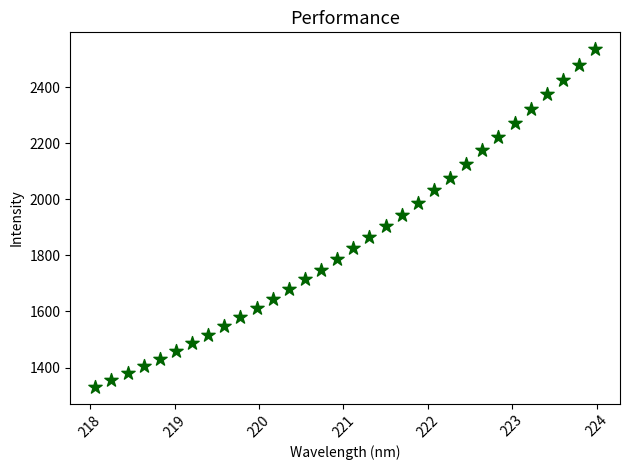

What is the range of X values (max minus min)?

5.9